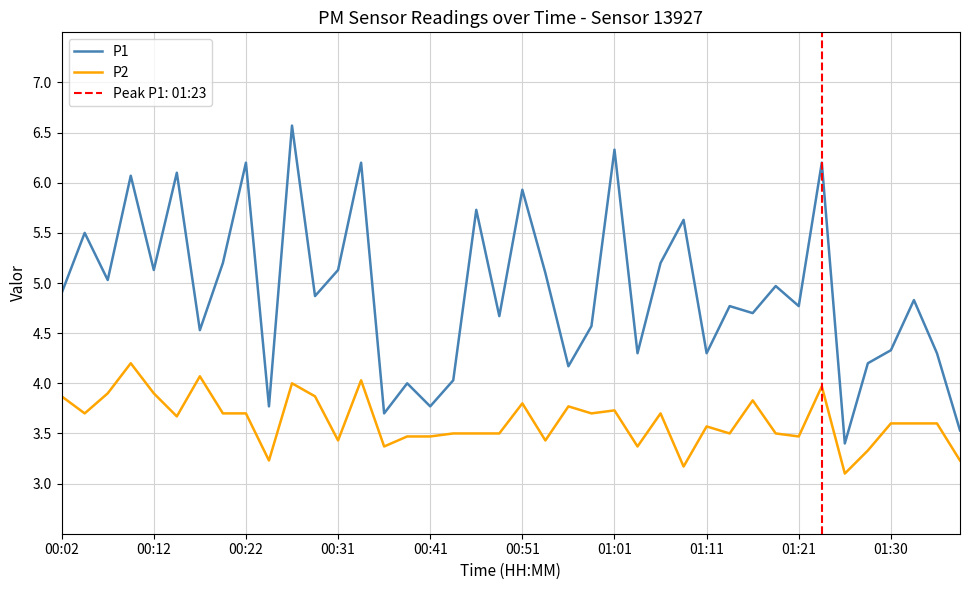

What is the maximum value for P1?

6.6